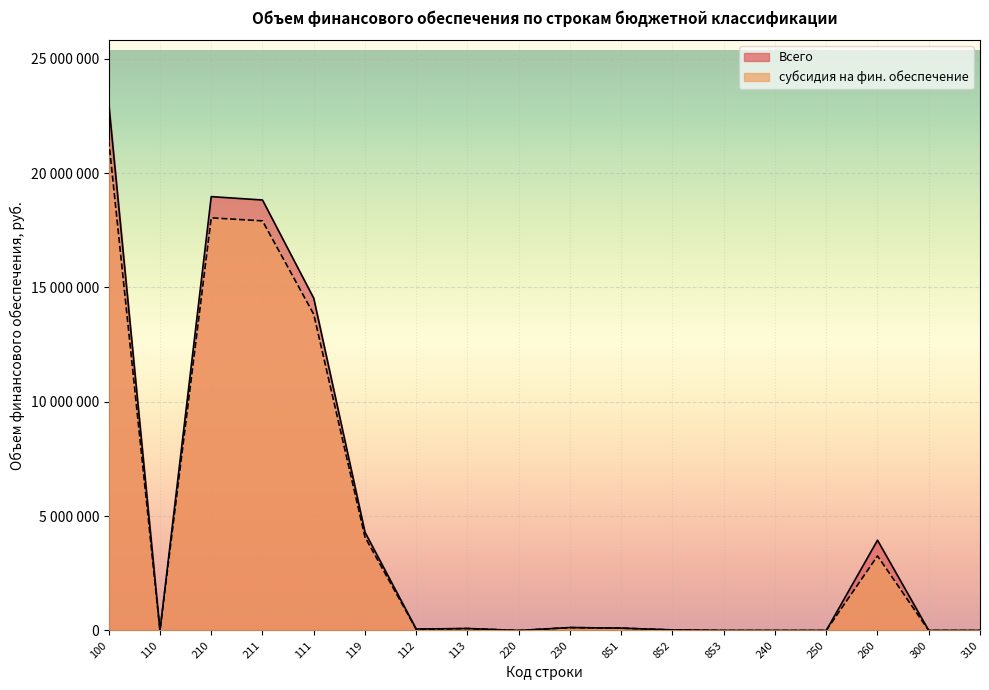

Rank the categories by субсидия на фин. обеспечение value from highest to lowest.

100, 210, 211, 111, 119, 260, 230, 851, 113, 112, 852, 110, 220, 853, 240, 250, 300, 310